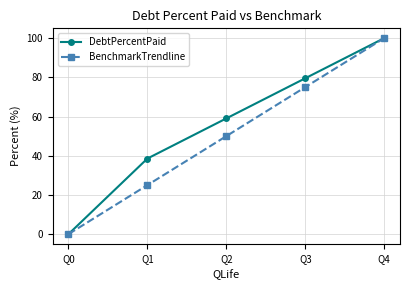

Reading left to right, transcribe all the data shown in this chart.

DebtPercentPaid: 0.0	38.6	59.0	79.5	100.0
BenchmarkTrendline: 0.0	25.0	50.0	75.0	100.0